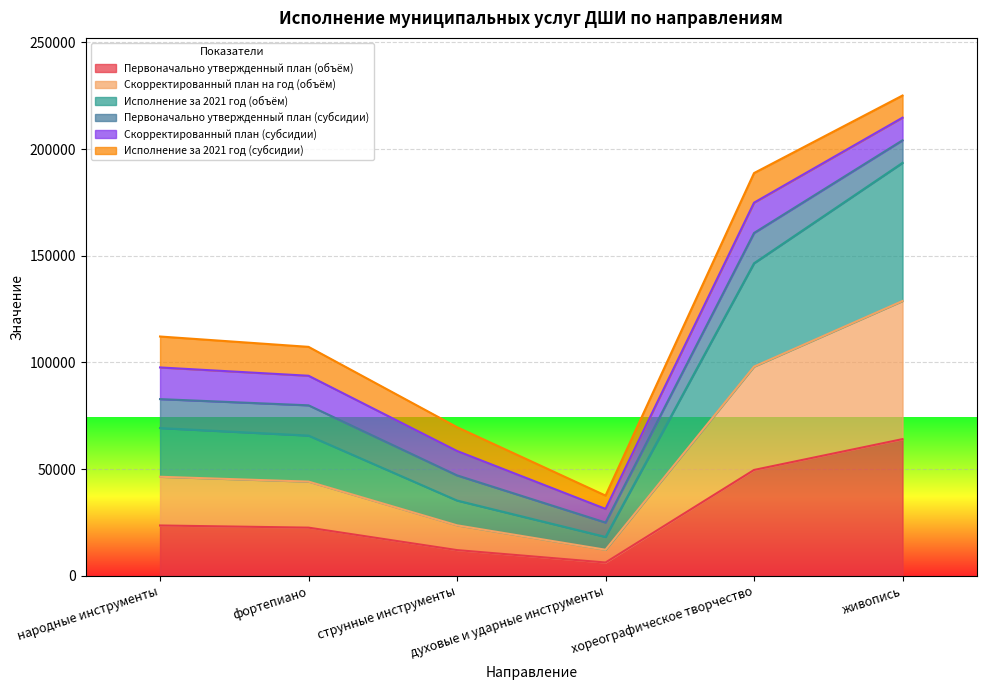

In Первоначально утвержденный план (объём), how many points are lower than both neighbors (excluding endpoints)?

1